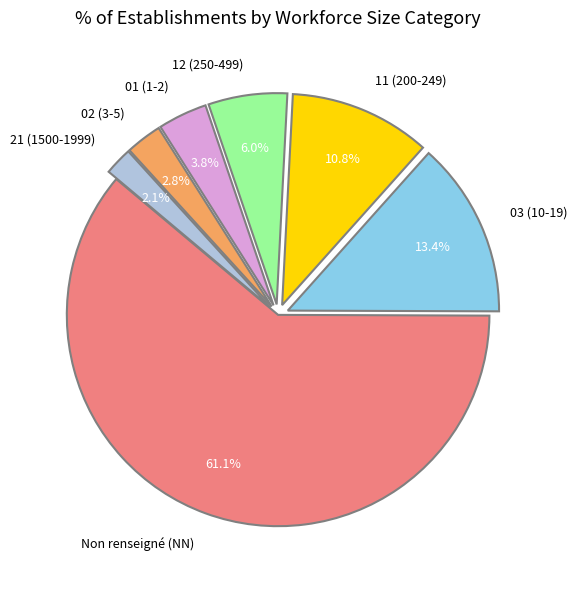

What percentage is NOT represented by 21 (1500-1999)?

97.9%